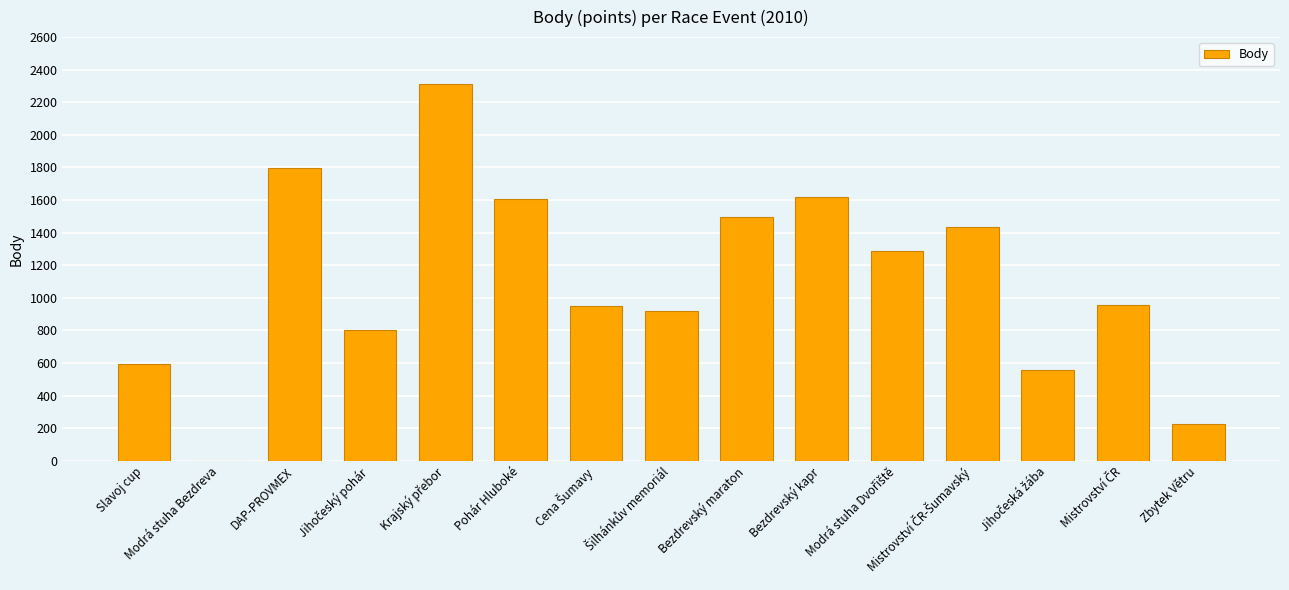

What is the maximum value shown in the chart?

2312